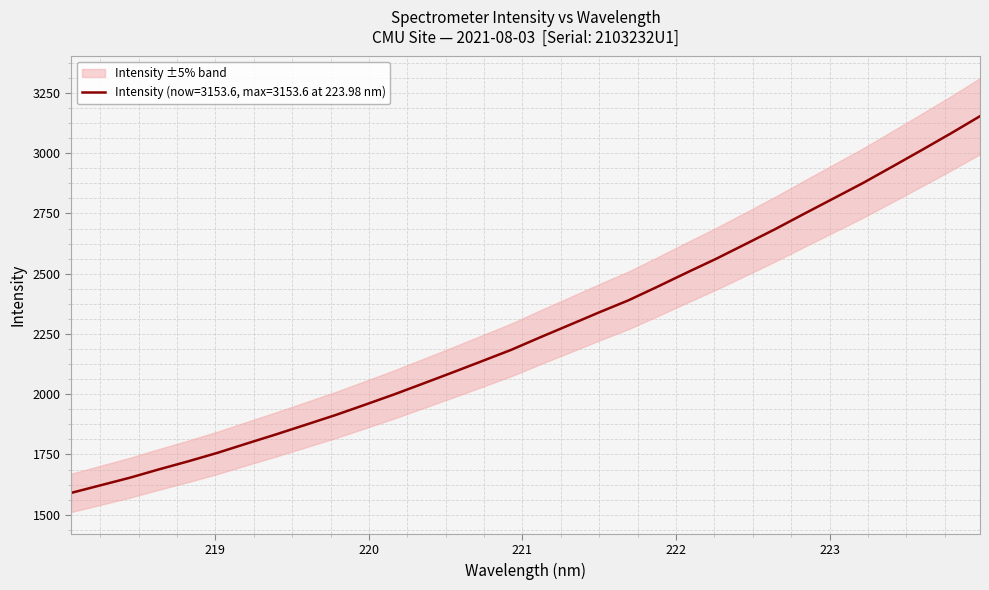

Is this an area chart (filled region under the line)?

No